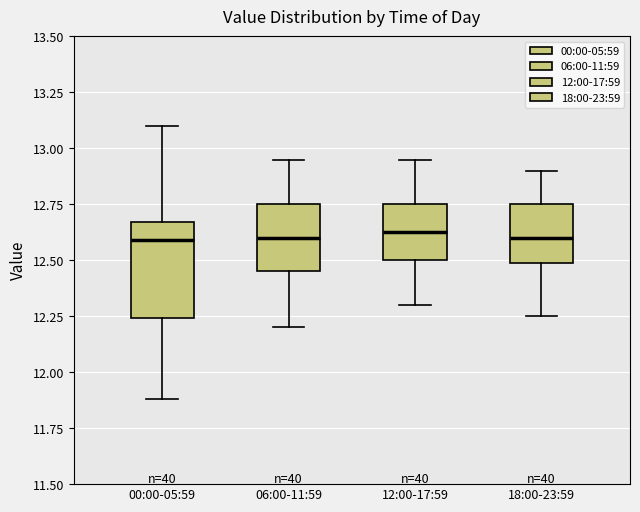

Which box is the tallest, from its lower edge to its upper edge?

00:00-05:59